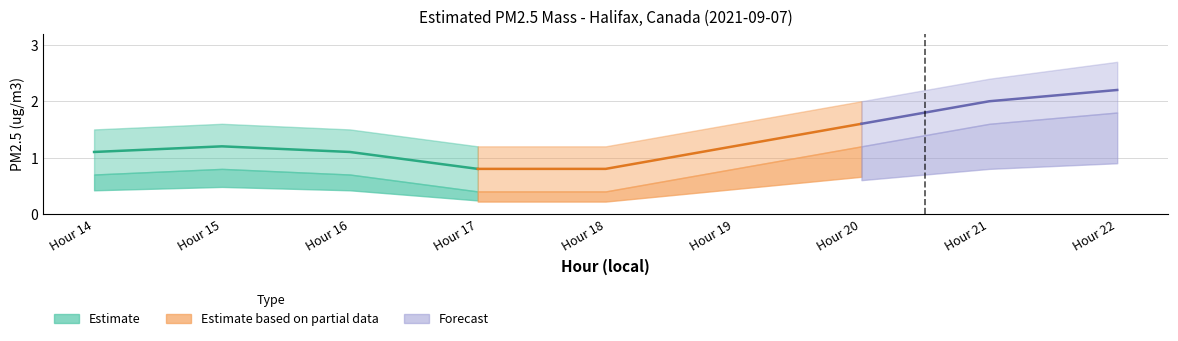

What is the average value of the PM2.5 Lower series?

0.9